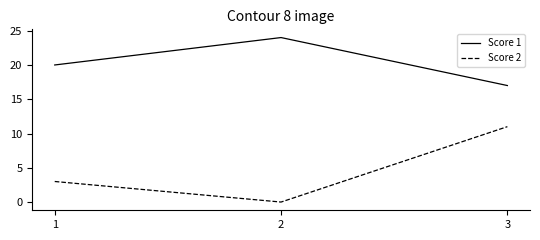

What is the average value of the Score 1 series?

20